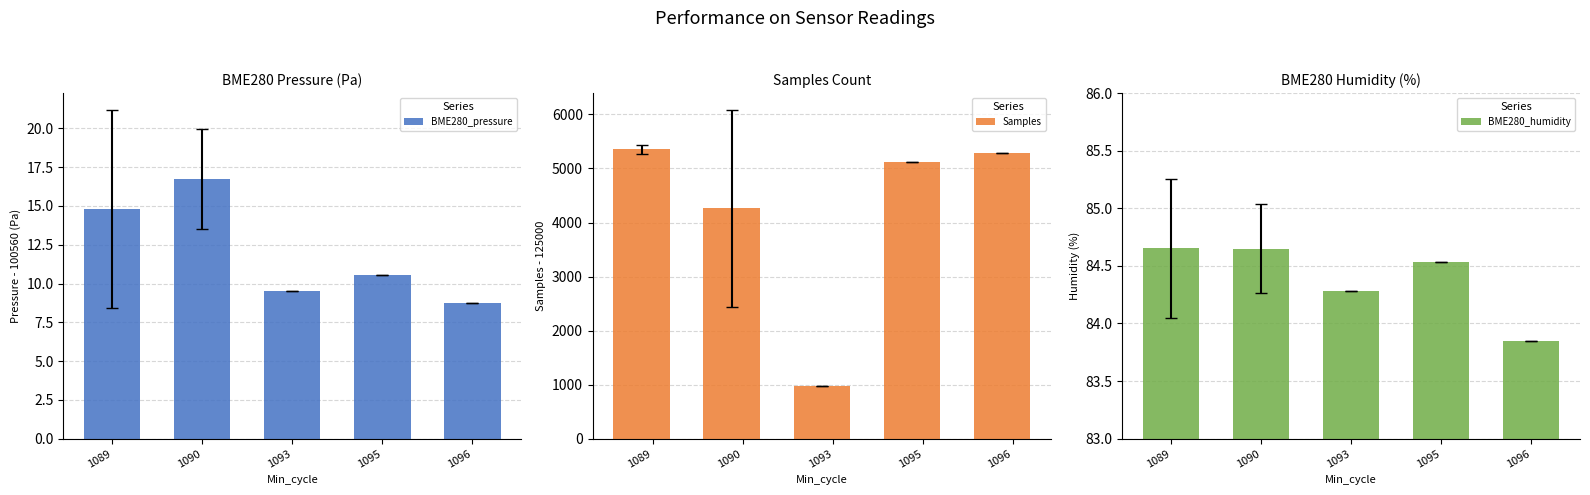

Which category has the lowest value in the BME280_humidity series?

1096